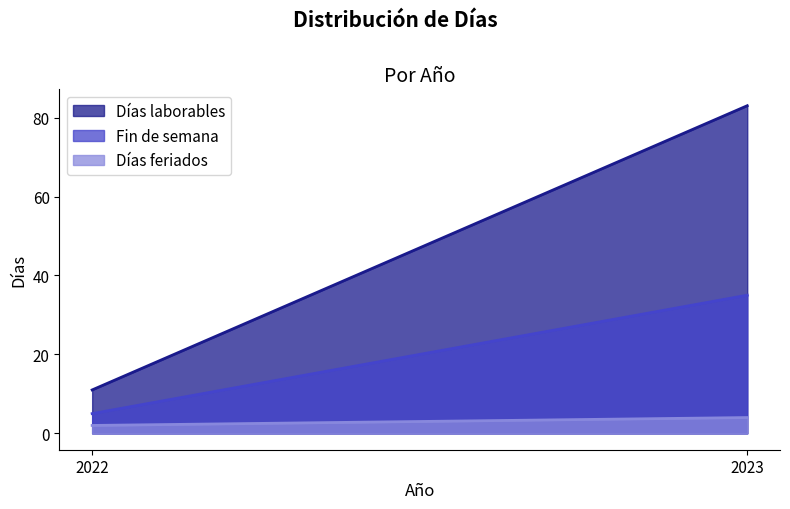

Does the chart display data point markers on the line(s)?

No